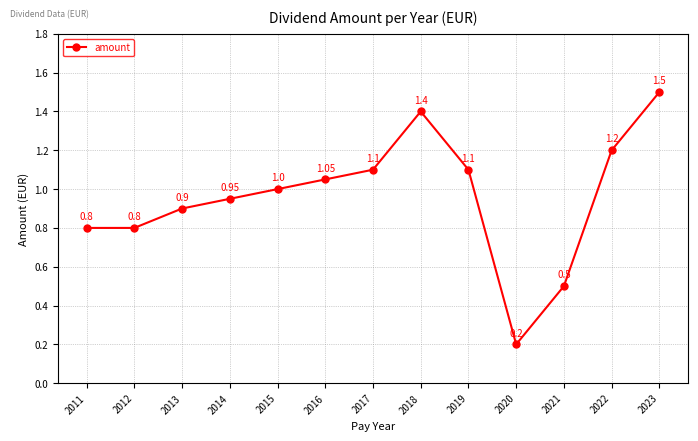

True or false: the data has more than 2 interior local peaks.

False